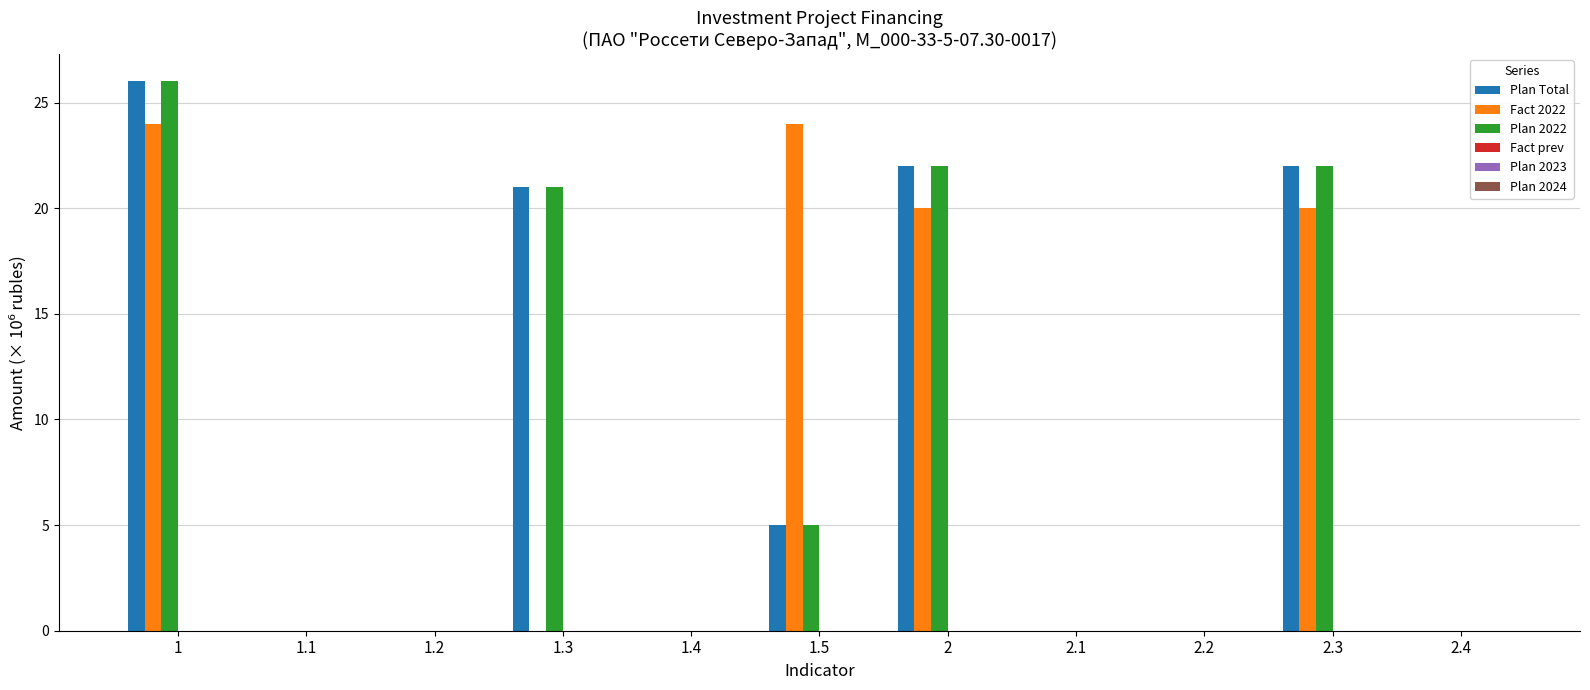

The Plan 2022 series shows 22 at 2.3. True or false?

True